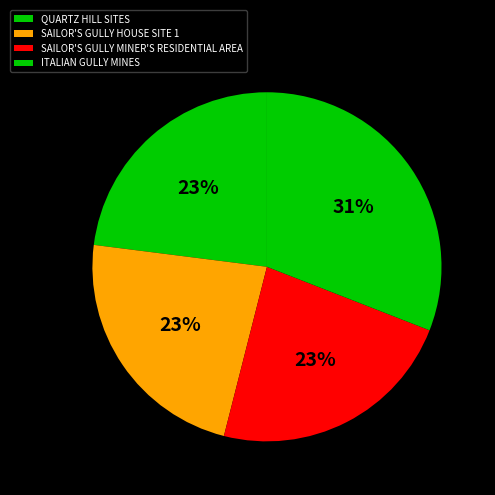

Which category has the biggest portion of the pie?

ITALIAN GULLY MINES